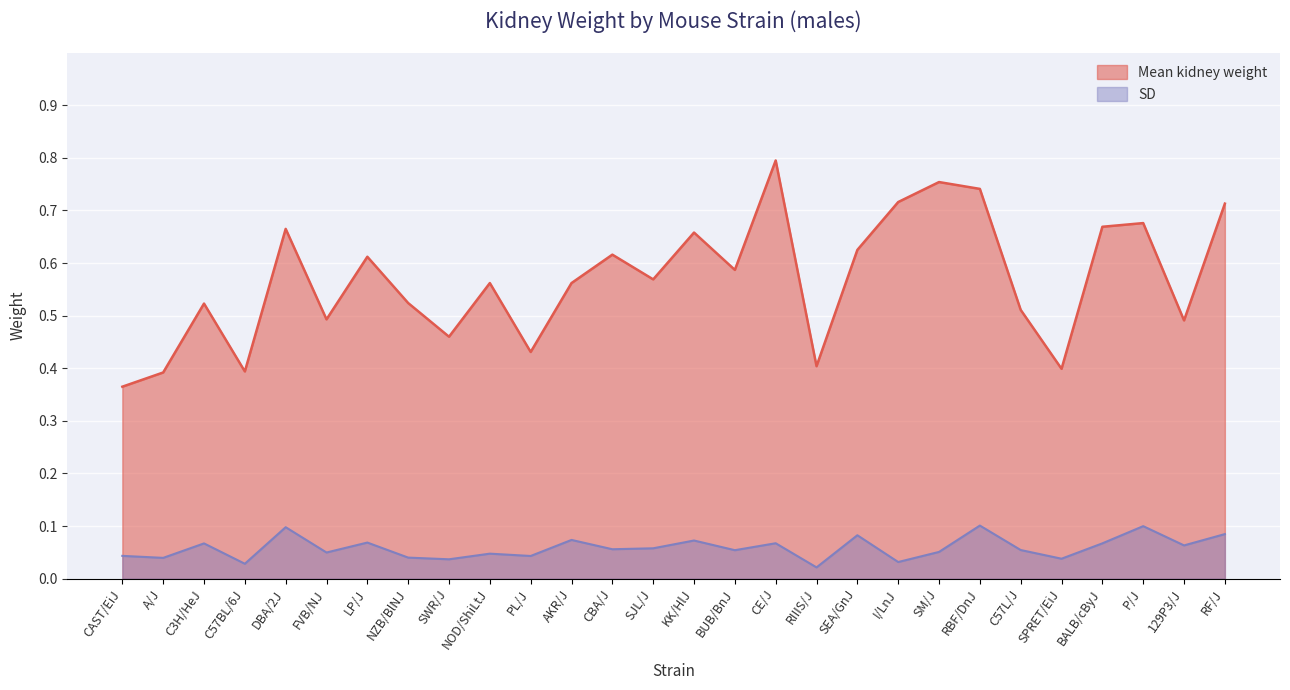

What is the difference between the second highest and minimum values in the SD series?

0.1